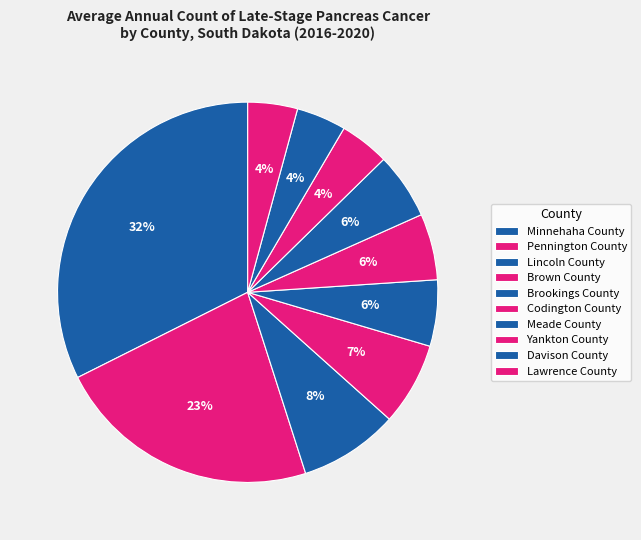

How many slices are in this pie chart?

10